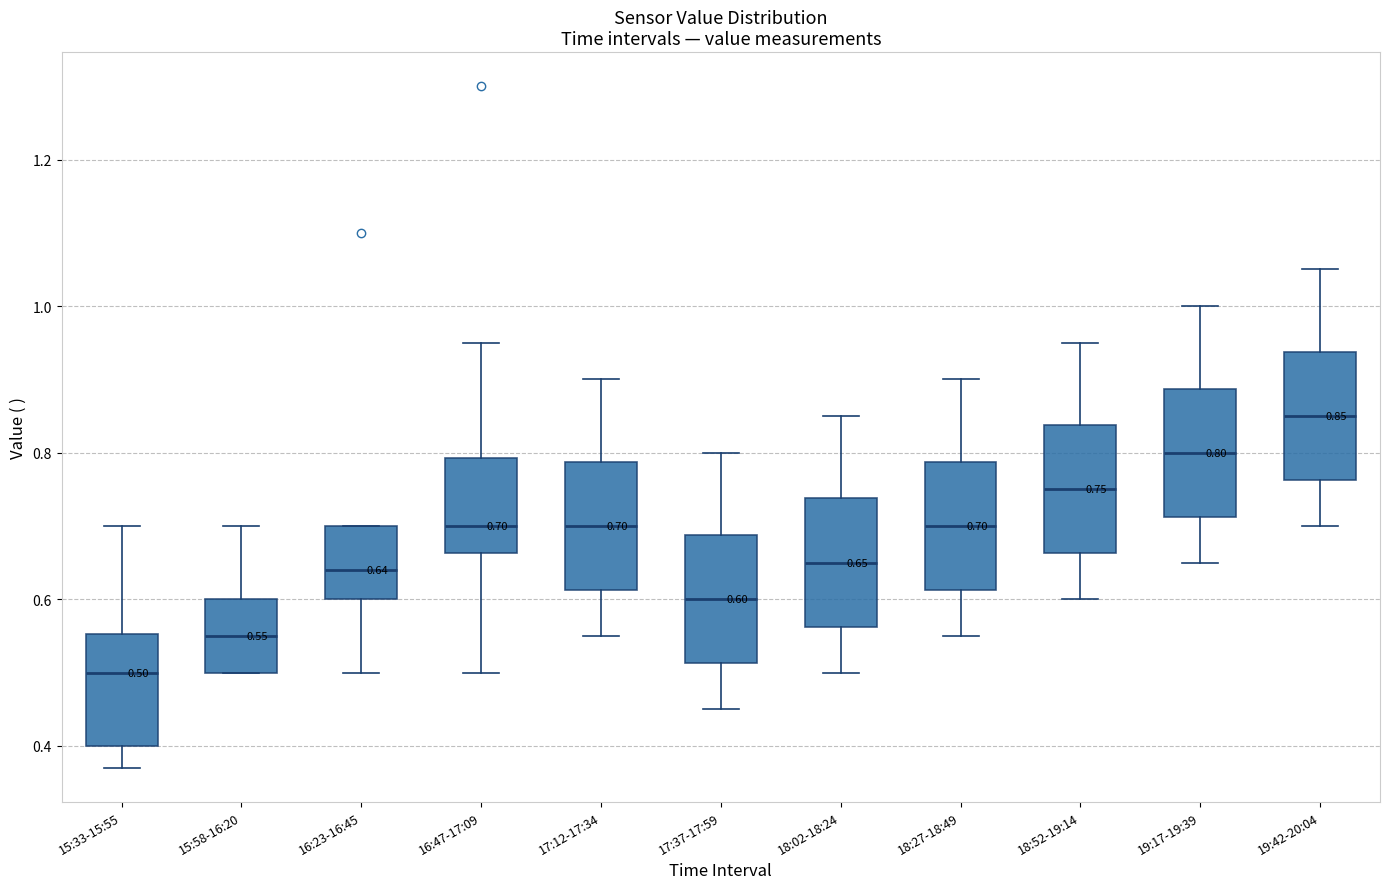

Which box's median line is the lowest?

15:33-15:55